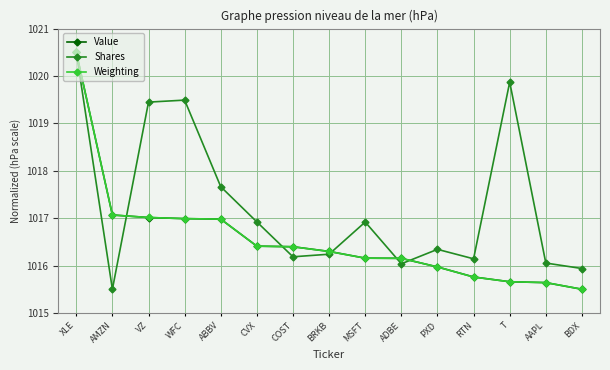

Does the chart have visible grid lines?

Yes